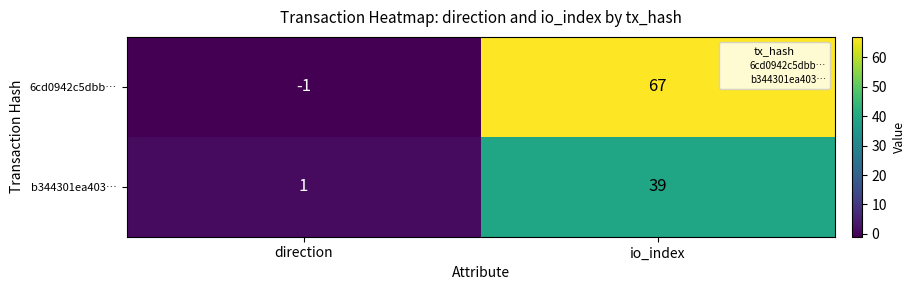

At how many categories does at least one series exceed 58?

1